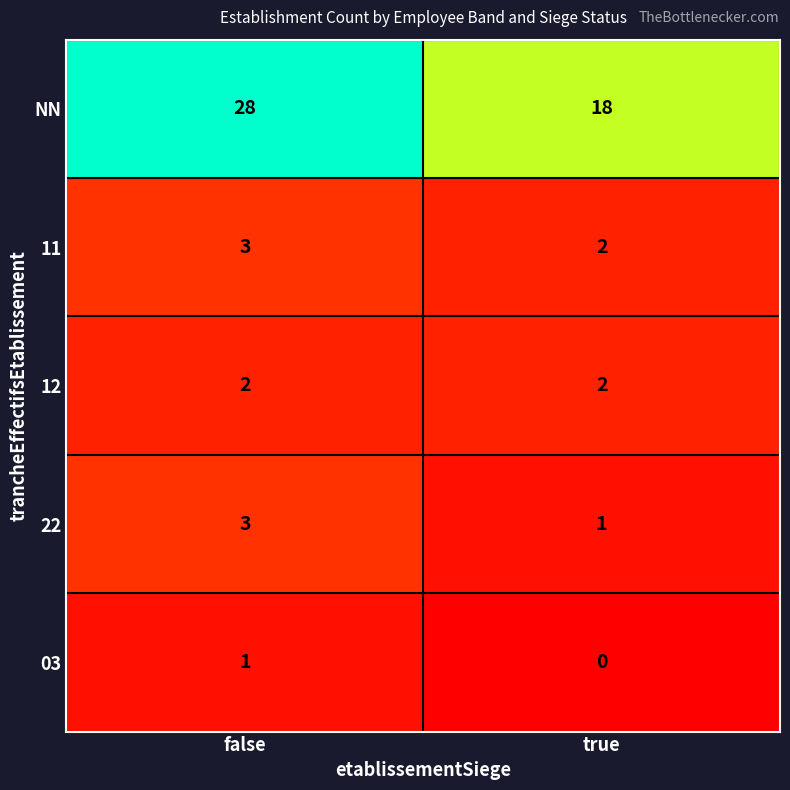

Reading left to right, list all the values displayed in this chart.

NN: false=28	true=18
11: false=3	true=2
12: false=2	true=2
22: false=3	true=1
03: false=1	true=0